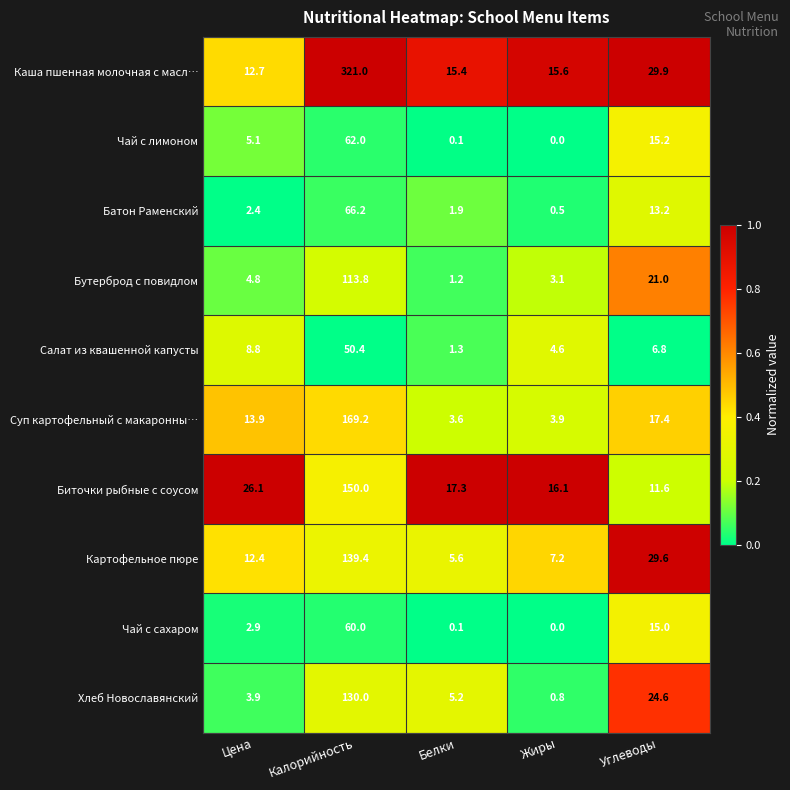

What is the spread (max minus min) of values at Цена?

23.7